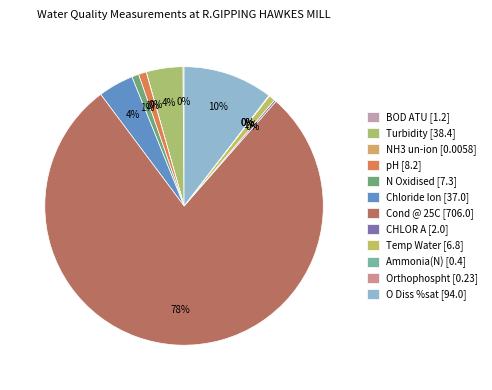

To the nearest percent, what is the average slice percentage?

8%